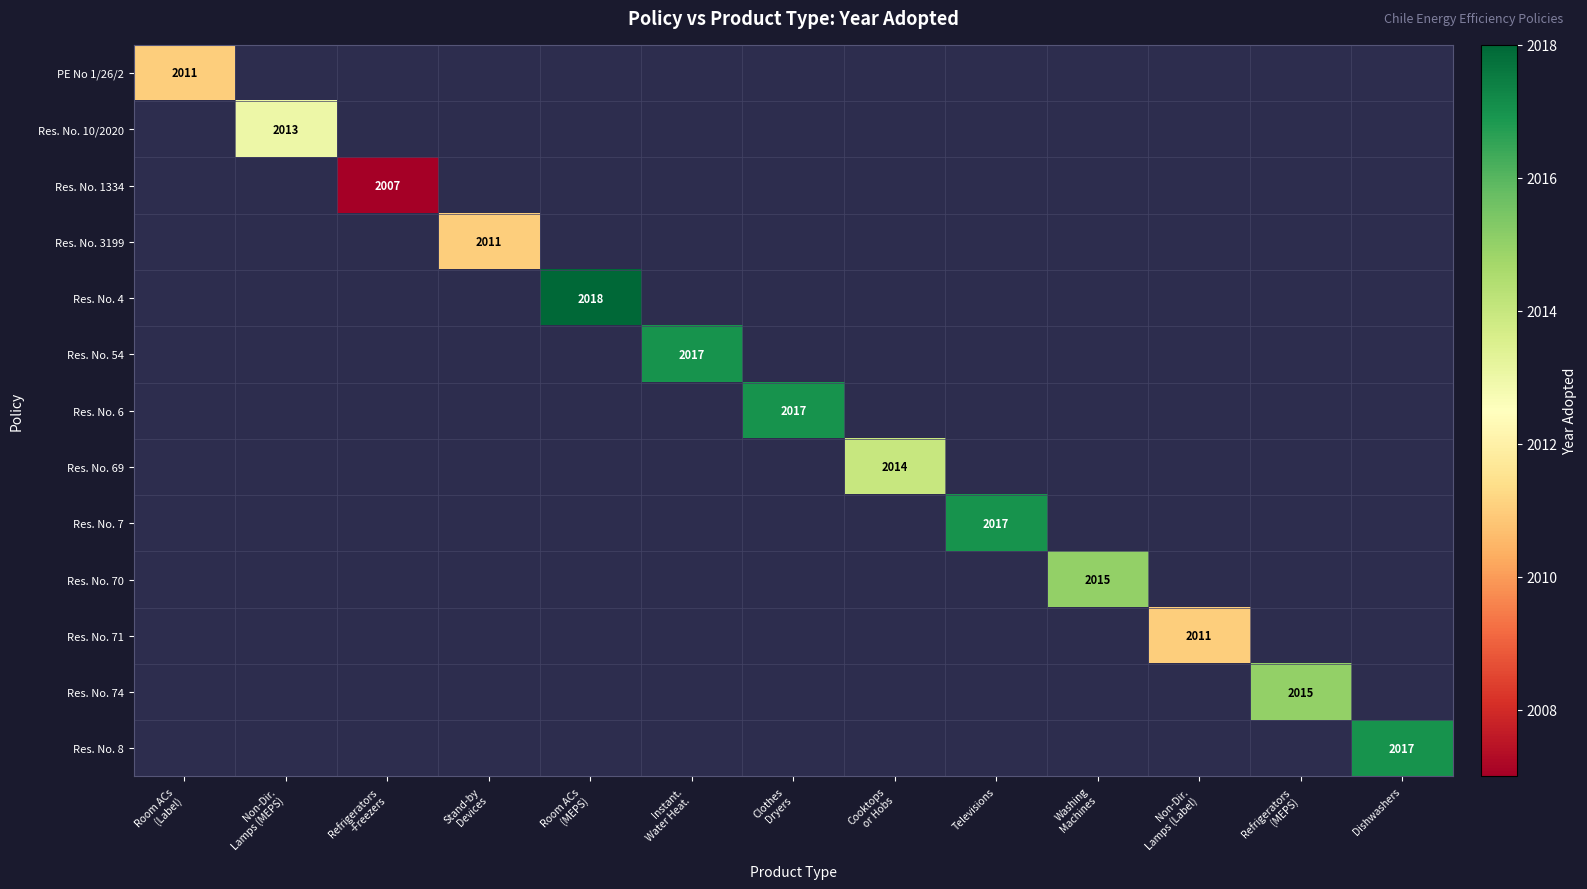

At how many categories does at least one series exceed 2017?

1